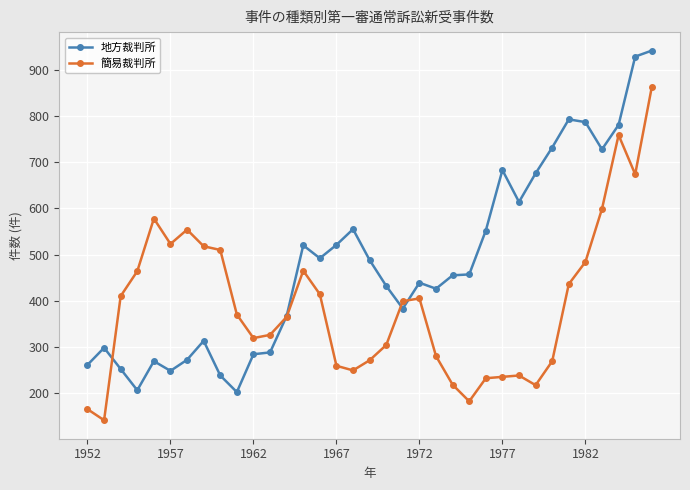

True or false: 地方裁判所 has more than 2 points higher than both neighbors.

True